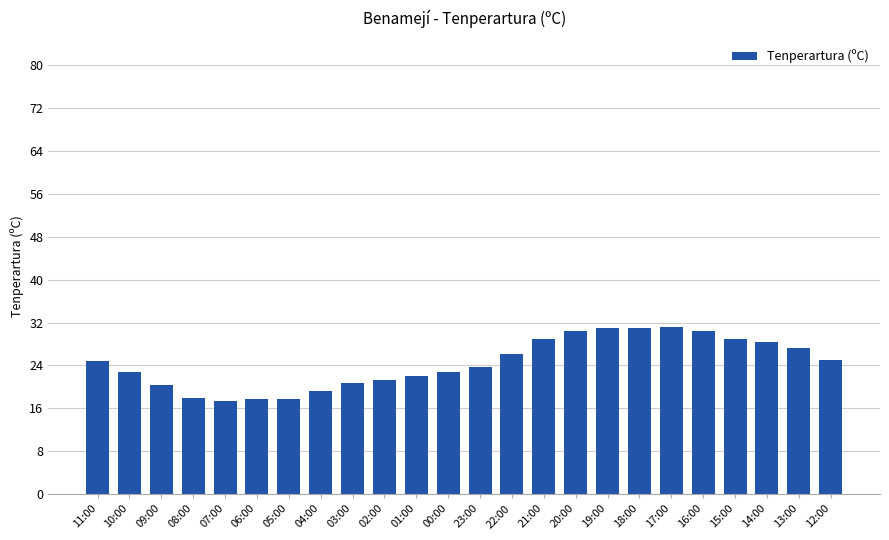

What is the label of the 17th bar from the left?

19:00